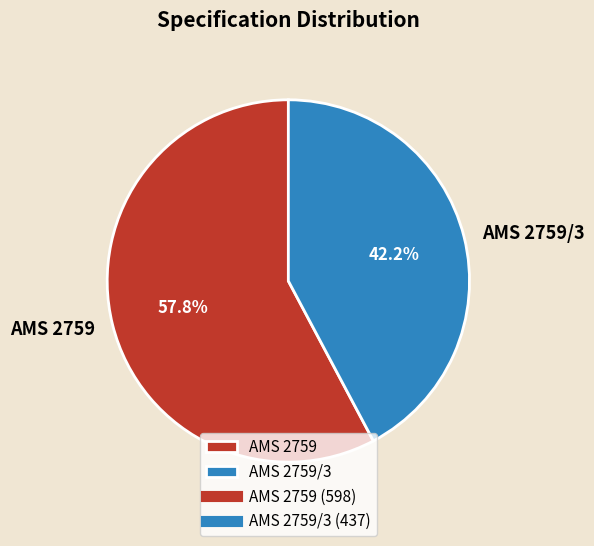

To the nearest percent, what is the combined percentage of AMS 2759 and AMS 2759/3?

100%